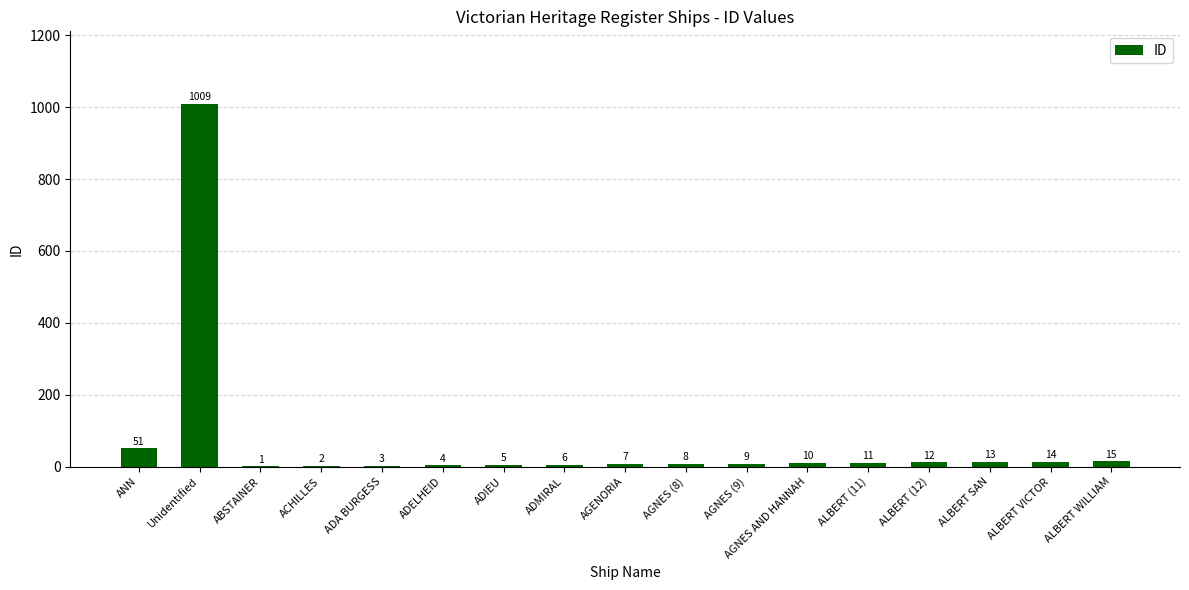

Where is the data nearest to the value 505?

ANN